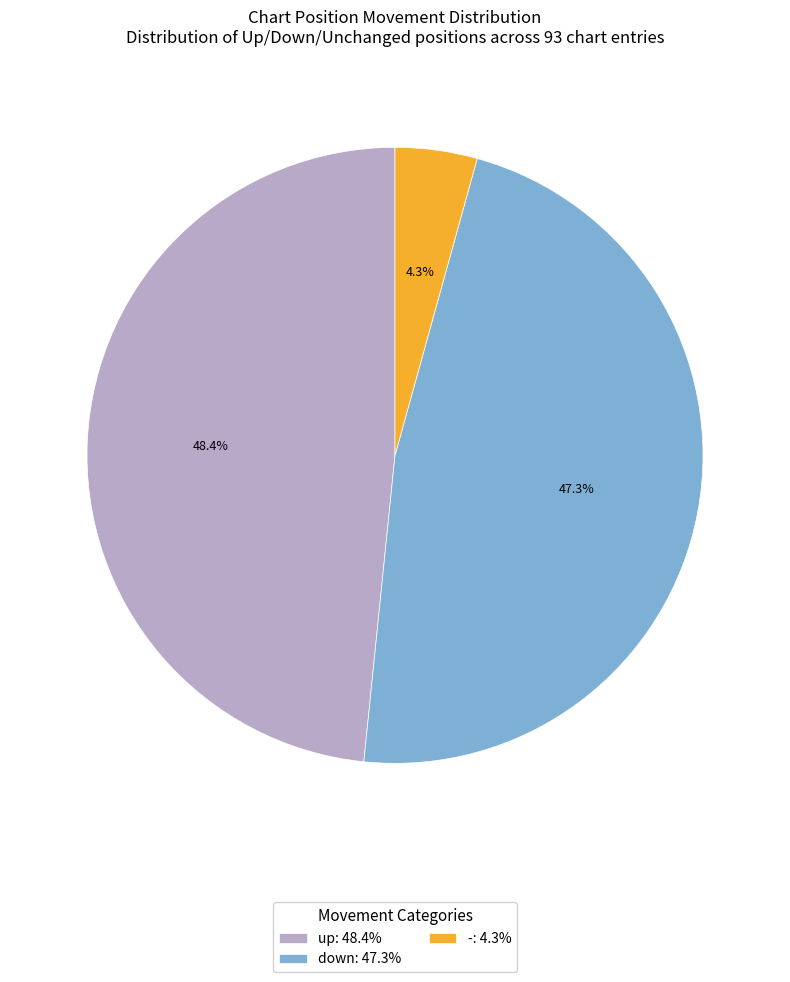

Approximately how many times larger is the value at - compared to up?

0.1